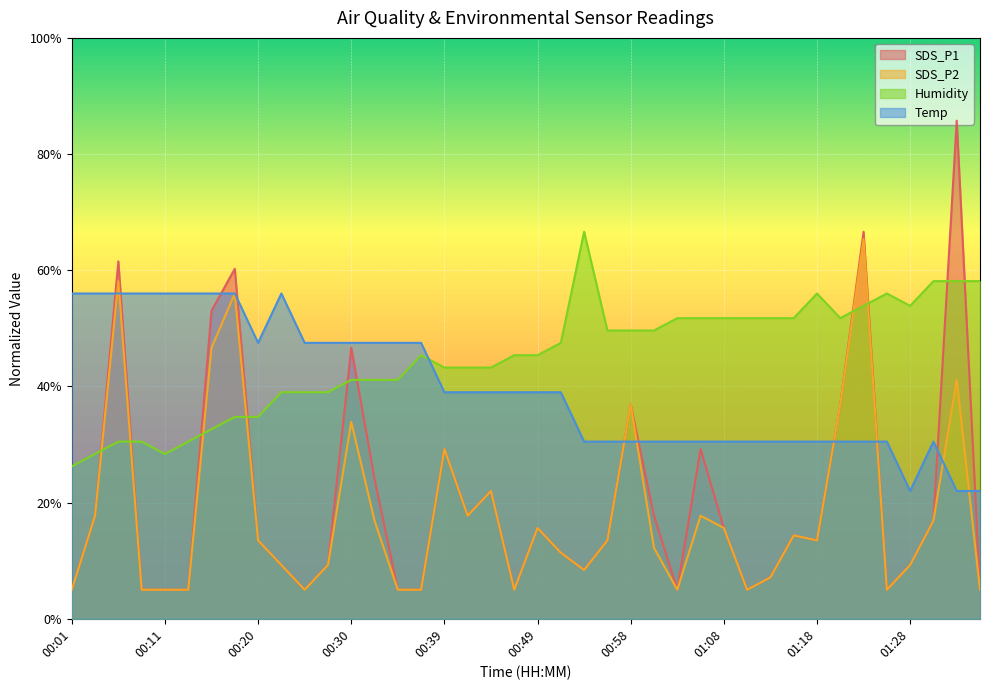

Reading left to right, what are all the values shown in this chart?

SDS_P1: 5.0	17.8	61.5	5.0	5.0	5.0	53.0	60.2	13.5	9.2	5.0	9.2	46.6	24.1	5.0	5.0	29.2	17.8	22.0	5.0	15.6	11.4	8.4	13.5	36.9	17.8	5.0	29.2	15.6	5.0	7.1	14.3	13.5	36.9	66.6	5.0	9.2	16.9	85.8	5.0
SDS_P2: 5.0	17.8	58.1	5.0	5.0	5.0	46.6	56.0	13.5	9.2	5.0	9.2	33.9	16.9	5.0	5.0	29.2	17.8	22.0	5.0	15.6	11.4	8.4	13.5	36.9	12.2	5.0	17.8	15.6	5.0	7.1	14.3	13.5	36.9	65.3	5.0	9.2	16.9	41.1	5.0
Humidity: 26.2	28.4	30.5	30.5	28.4	30.5	32.6	34.8	34.8	39.0	39.0	39.0	41.1	41.1	41.1	45.4	43.2	43.2	43.2	45.4	45.4	47.5	66.6	49.6	49.6	49.6	51.8	51.8	51.8	51.8	51.8	51.8	56.0	51.8	53.9	56.0	53.9	58.1	58.1	58.1
Temp: 56.0	56.0	56.0	56.0	56.0	56.0	56.0	56.0	47.5	56.0	47.5	47.5	47.5	47.5	47.5	47.5	39.0	39.0	39.0	39.0	39.0	39.0	30.5	30.5	30.5	30.5	30.5	30.5	30.5	30.5	30.5	30.5	30.5	30.5	30.5	30.5	22.0	30.5	22.0	22.0